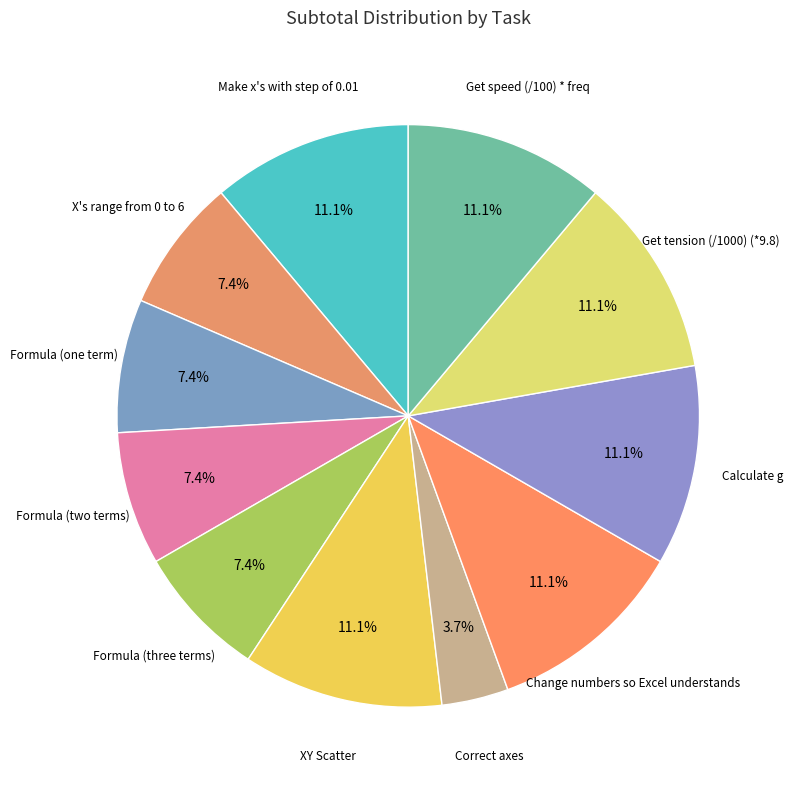

Is there a majority slice in this chart?

No